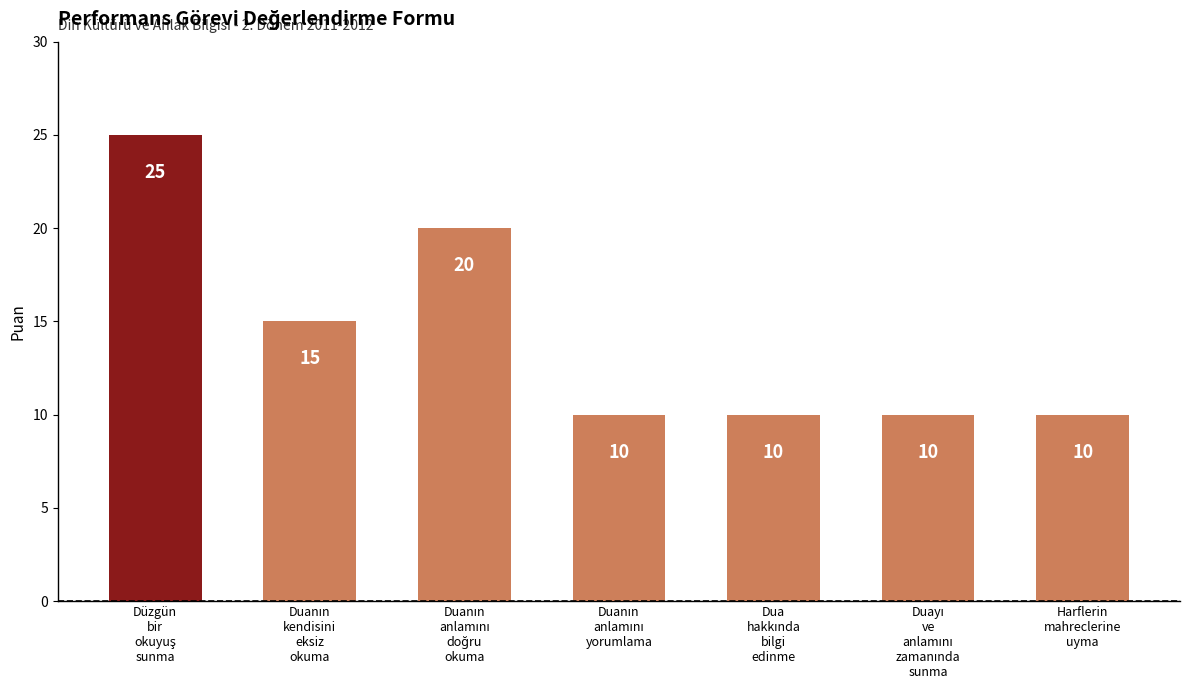

What is the average value?

14